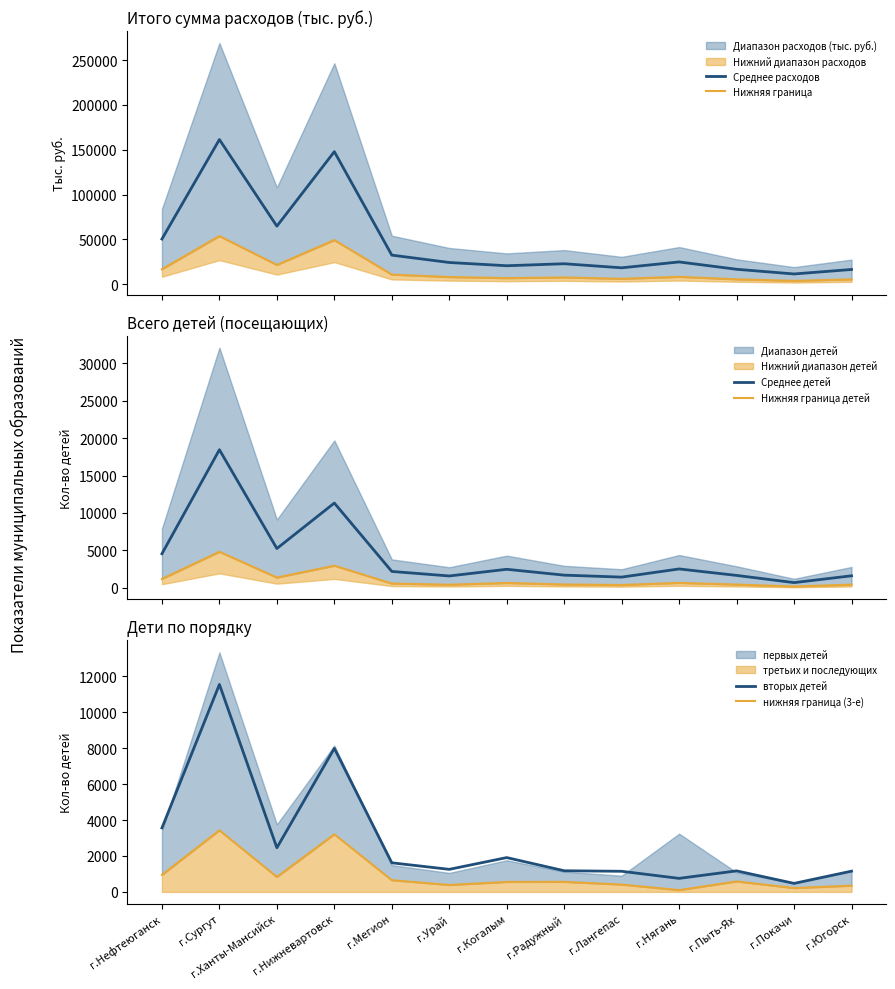

What is the difference between the Среднее детей values at г.Когалым and г.Пыть-Ях?

819.4